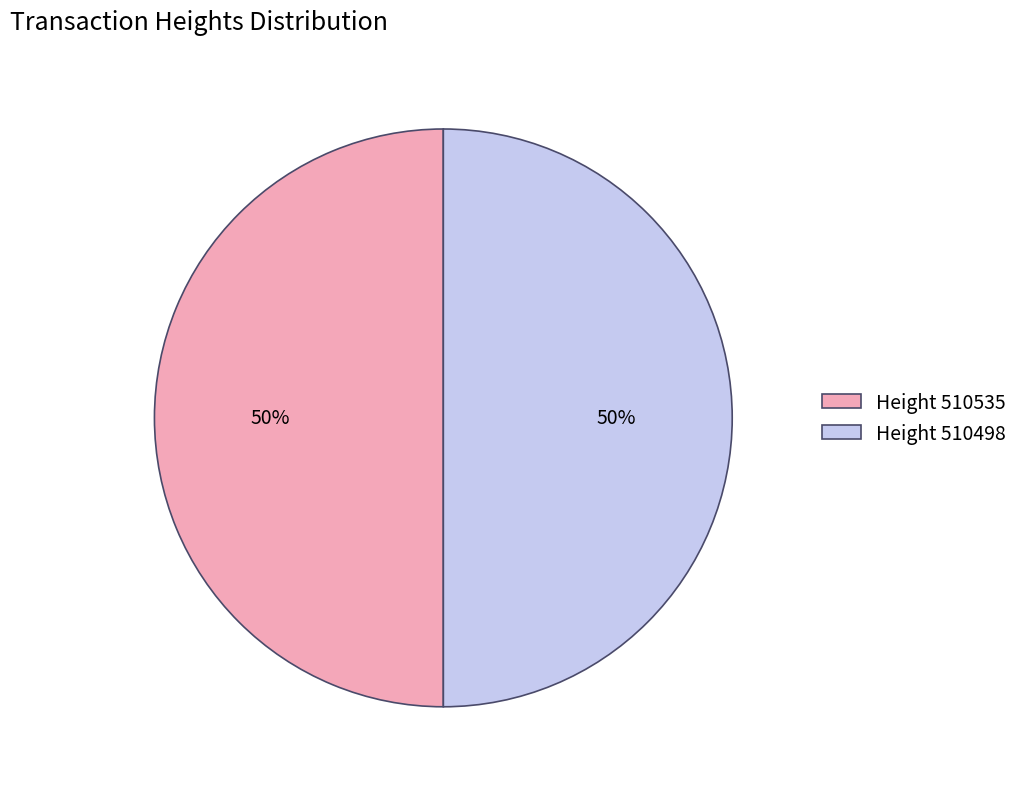

Combined, do Height 510498 and Height 510535 account for over 50%?

Yes